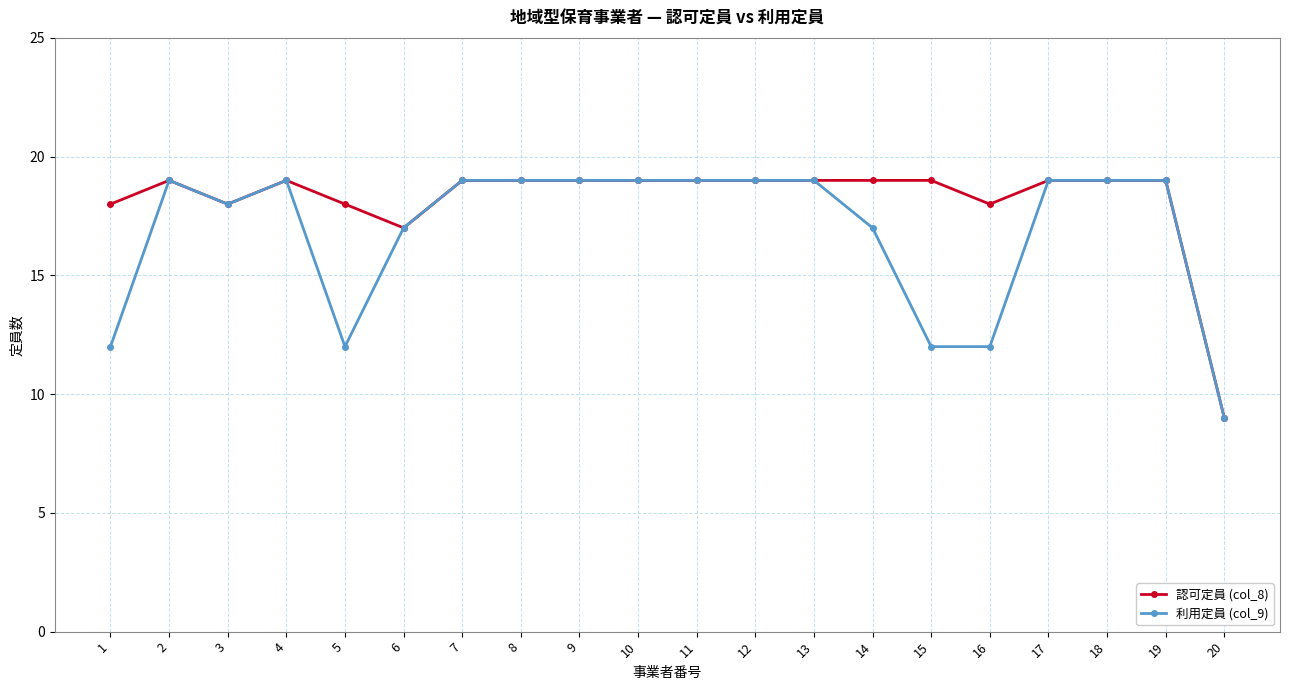

At which category does 利用定員 (col_9) reach its first local peak?

2